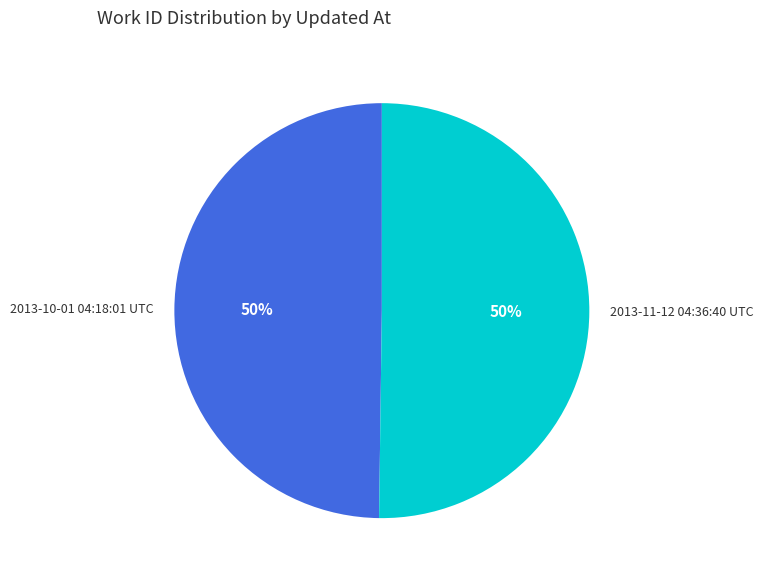

Combined, do 2013-11-12 04:36:40 UTC and 2013-10-01 04:18:01 UTC account for over 50%?

Yes